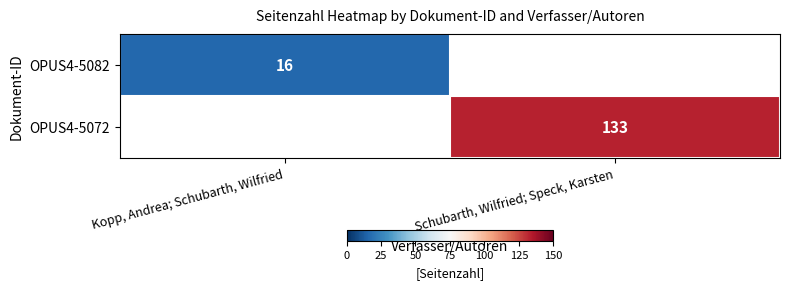

The OPUS4-5082 series shows 5.5 at Kopp, Andrea; Schubarth, Wilfried. True or false?

False